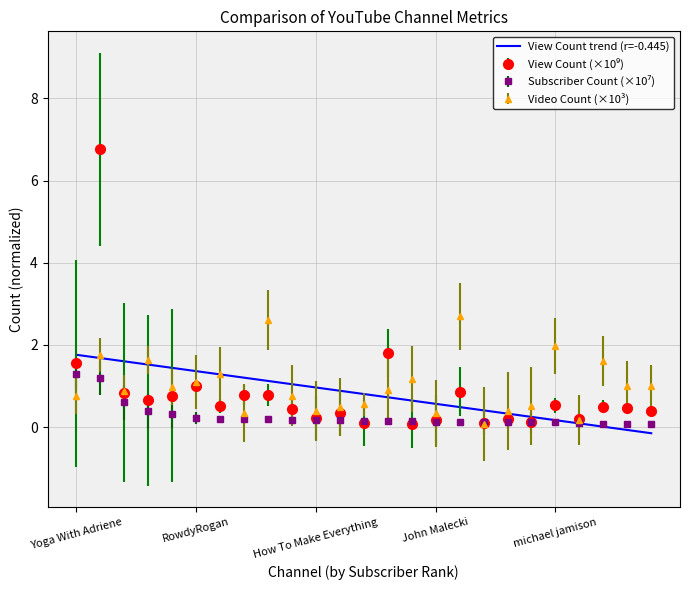

What is the highest value of the Video Count (×10³) series?

2.7